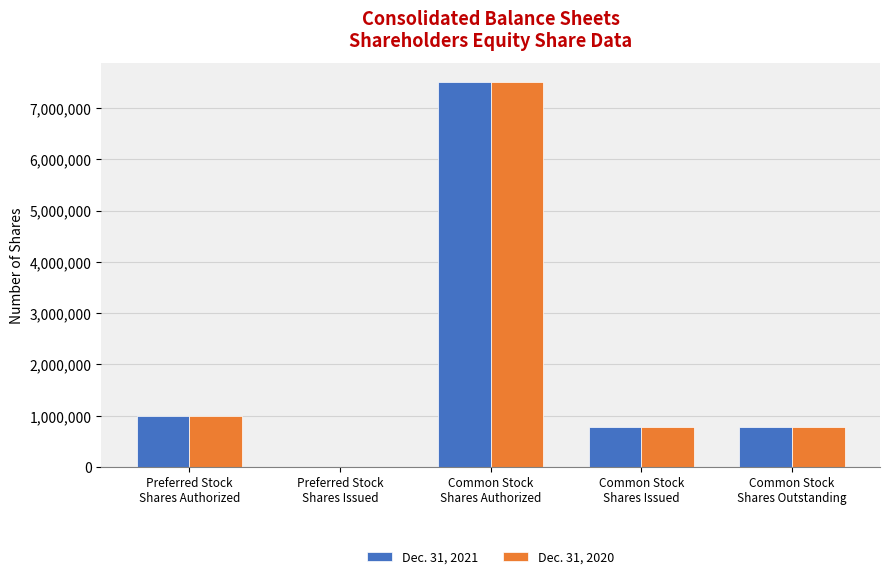

What is the maximum value shown in the chart?

7500000